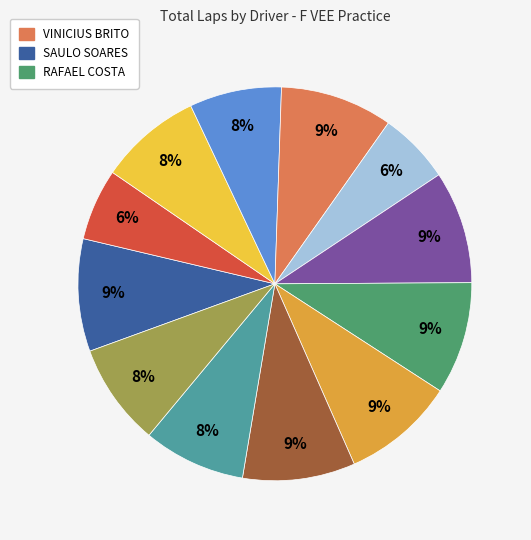

To the nearest percent, what is the average slice percentage?

8%